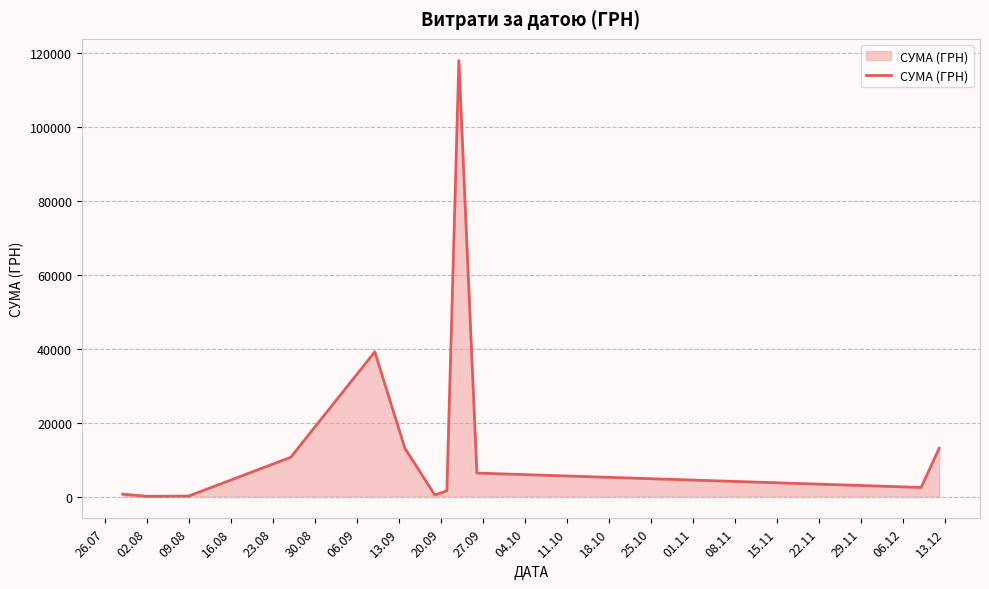

What is the maximum value shown in the chart?

117912.0